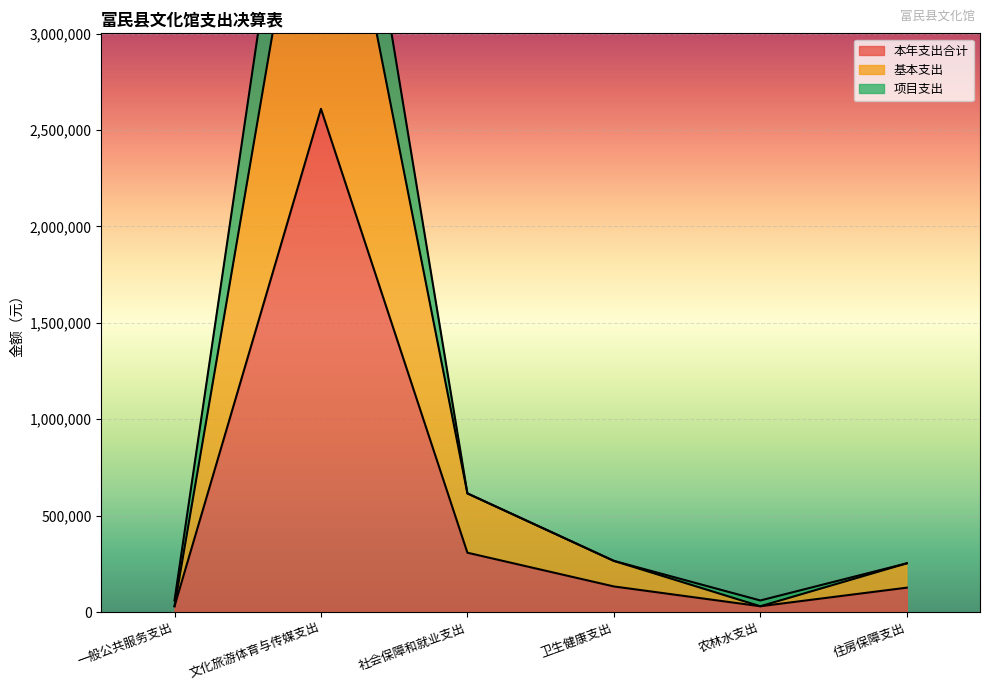

At which label does 本年支出合计 reach its peak?

文化旅游体育与传媒支出